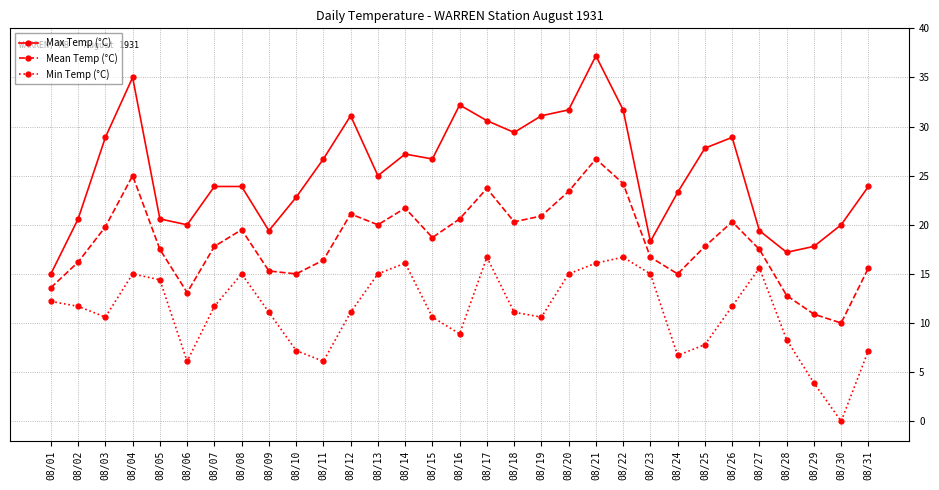

True or false: Min Temp (°C) and Max Temp (°C) intersect in this chart.

False